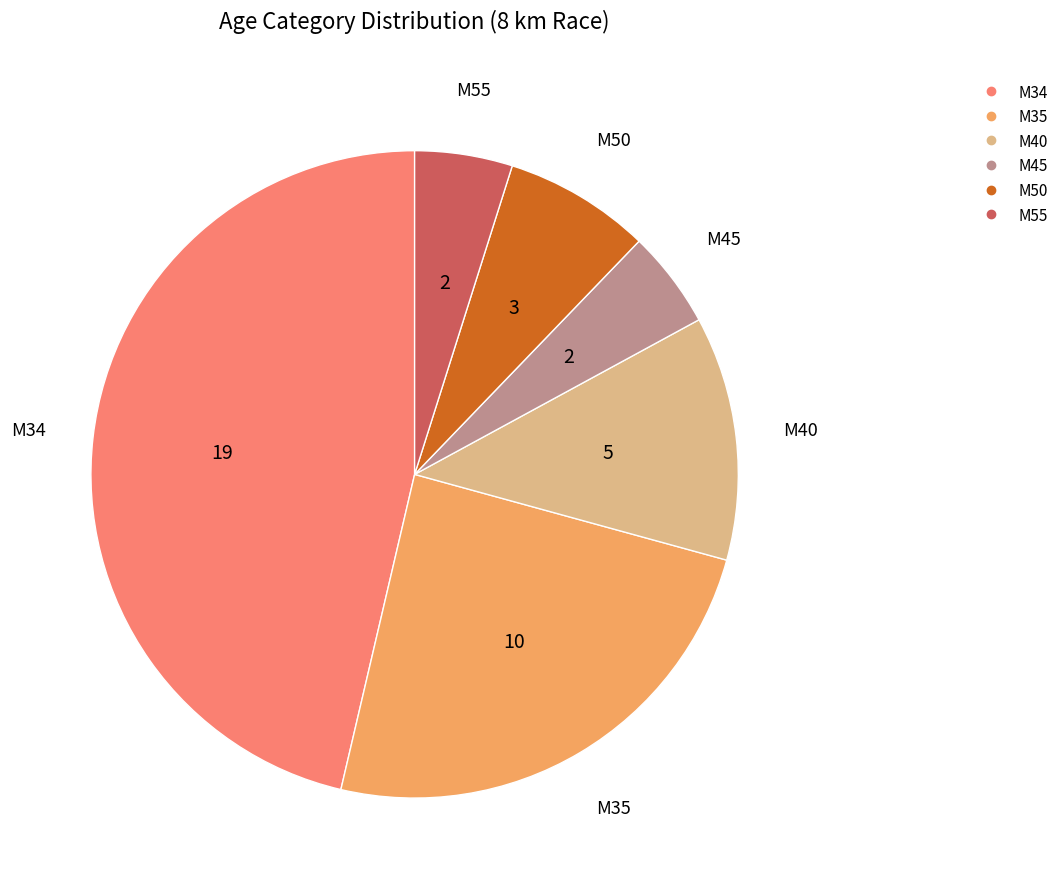

Is the sum of M40 and M45 greater than half?

No